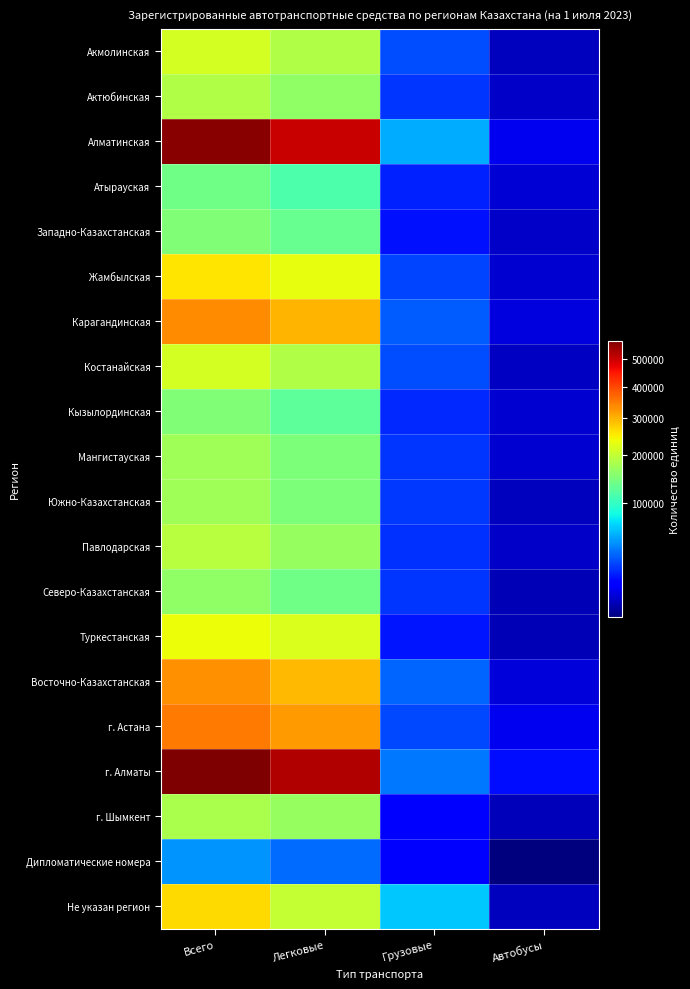

Rank the series at Всего from lowest to highest value.

Дипломатические номера, Атырауская, Кызылординская, Западно-Казахстанская, Северо-Казахстанская, Южно-Казахстанская, Мангистауская, г. Шымкент, Актюбинская, Павлодарская, Акмолинская, Костанайская, Туркестанская, Жамбылская, Не указан регион, Восточно-Казахстанская, Карагандинская, г. Астана, Алматинская, г. Алматы